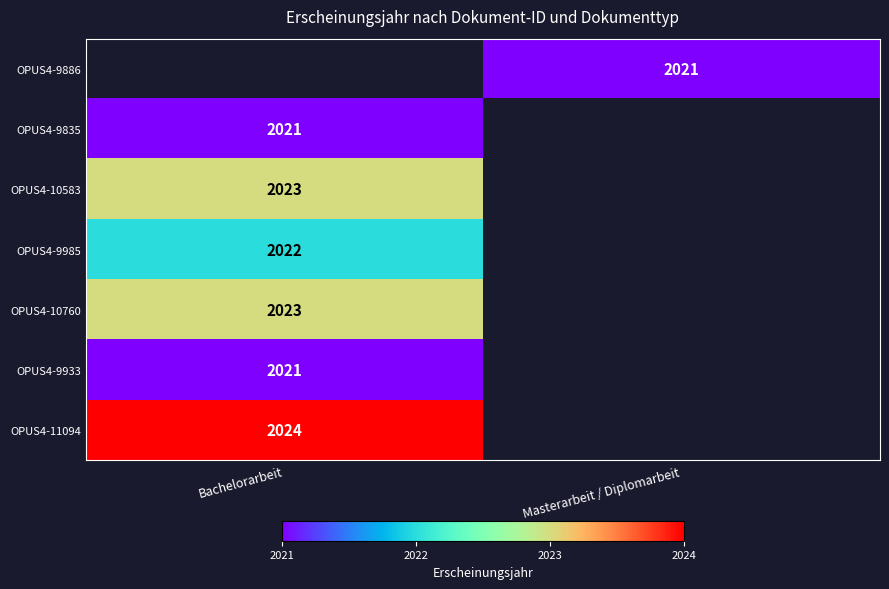

True or false: OPUS4-9886 has a value of 2021 at Masterarbeit / Diplomarbeit.

True